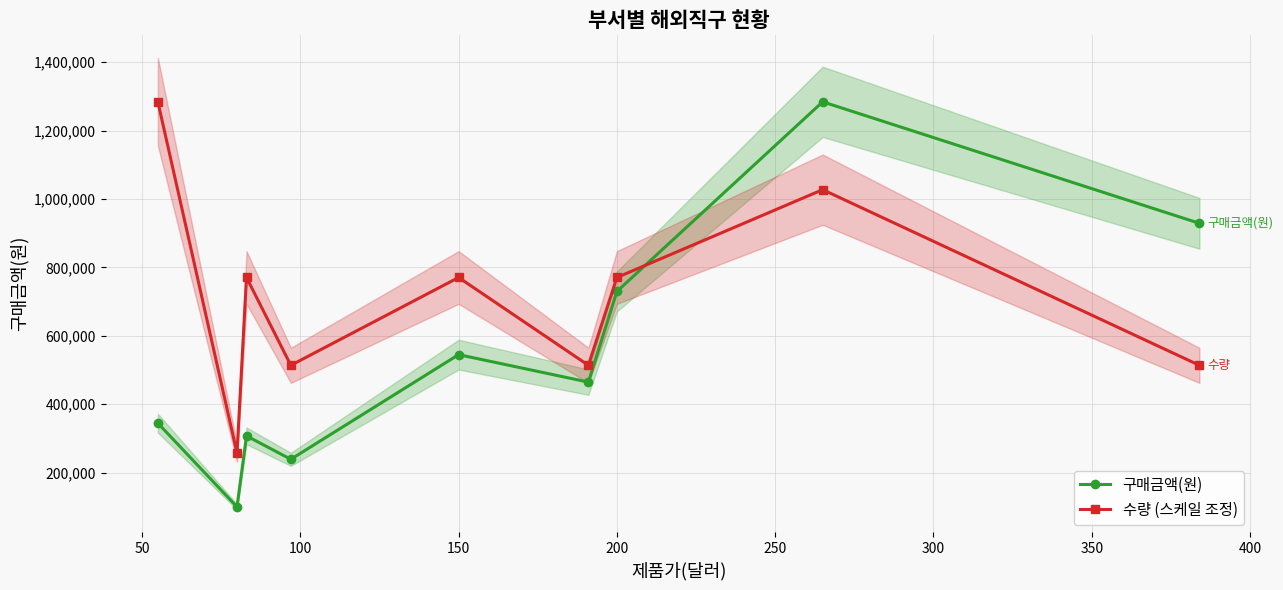

Which series changed the most between 50 and 200?

수량 (스케일 조정)